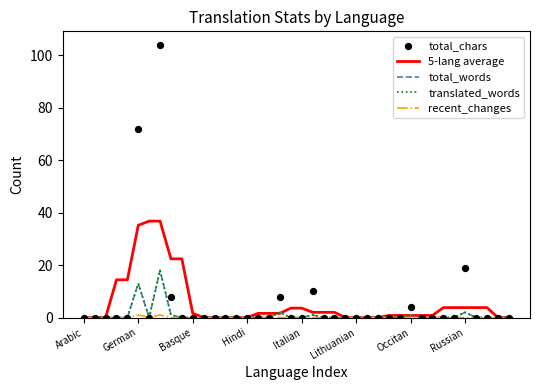

At how many categories does at least one series exceed 84?

1